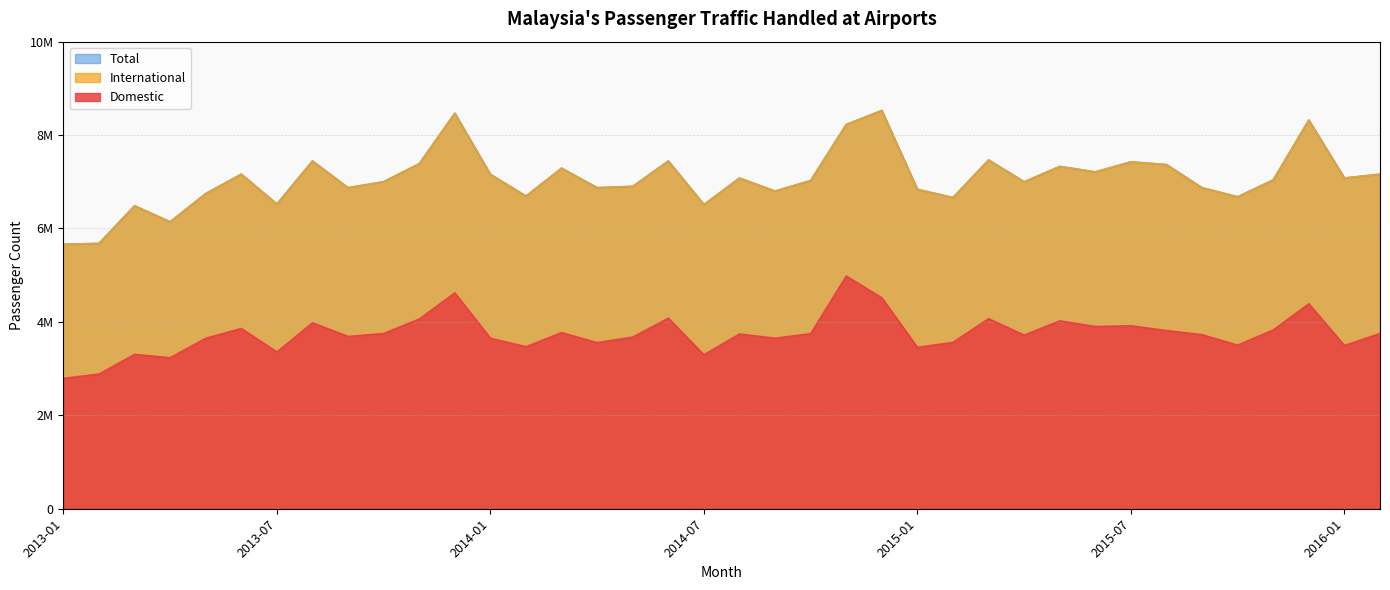

What is the label of the 15th point from the right?

2014-12